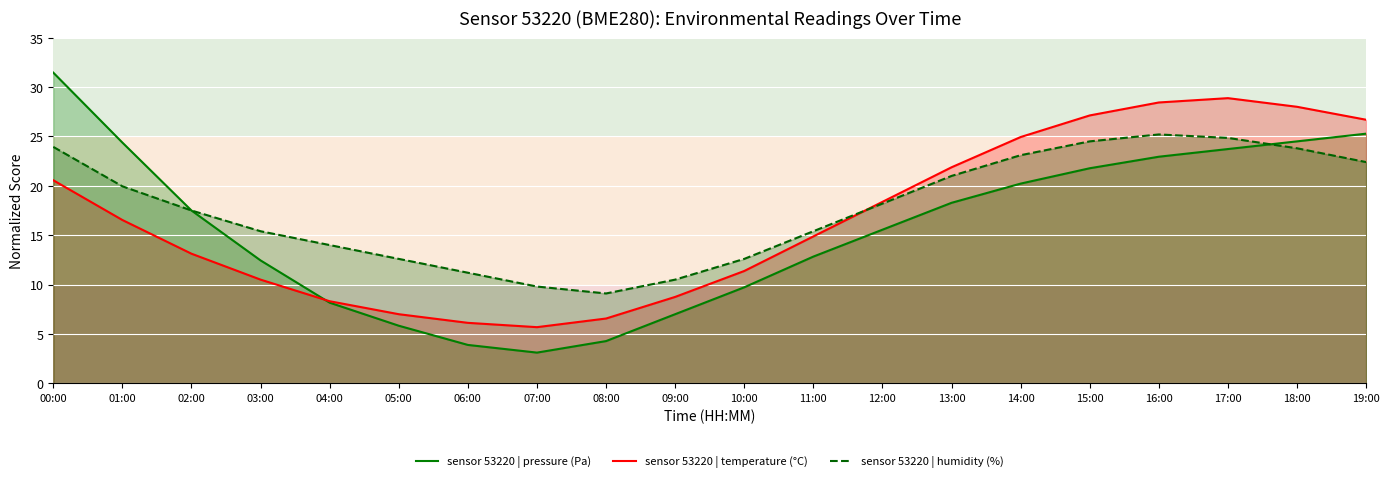

What position from the left is 18:00?

19